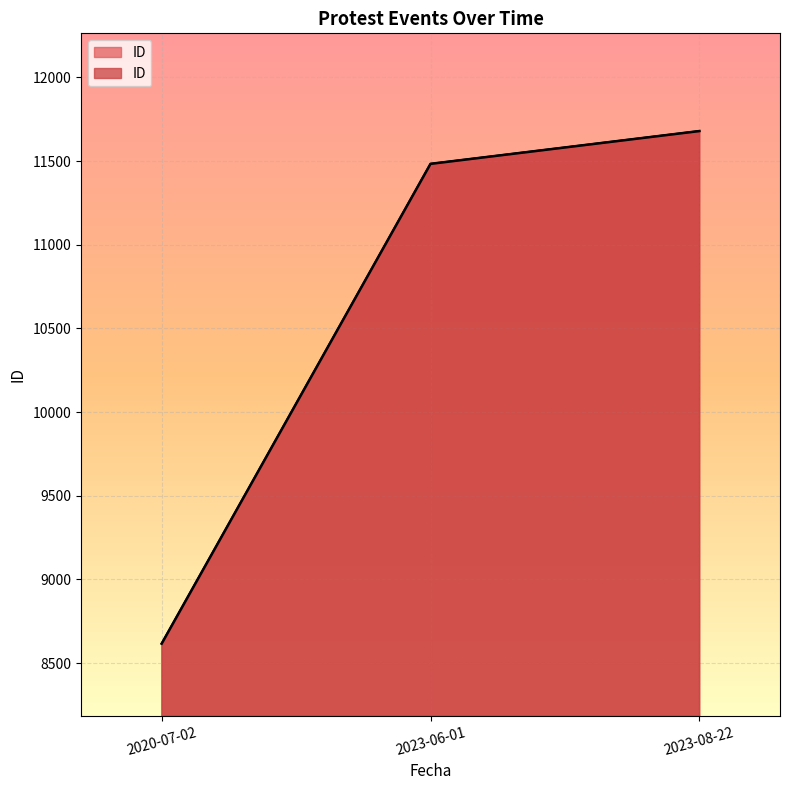

How many data points are less than 11483?

1